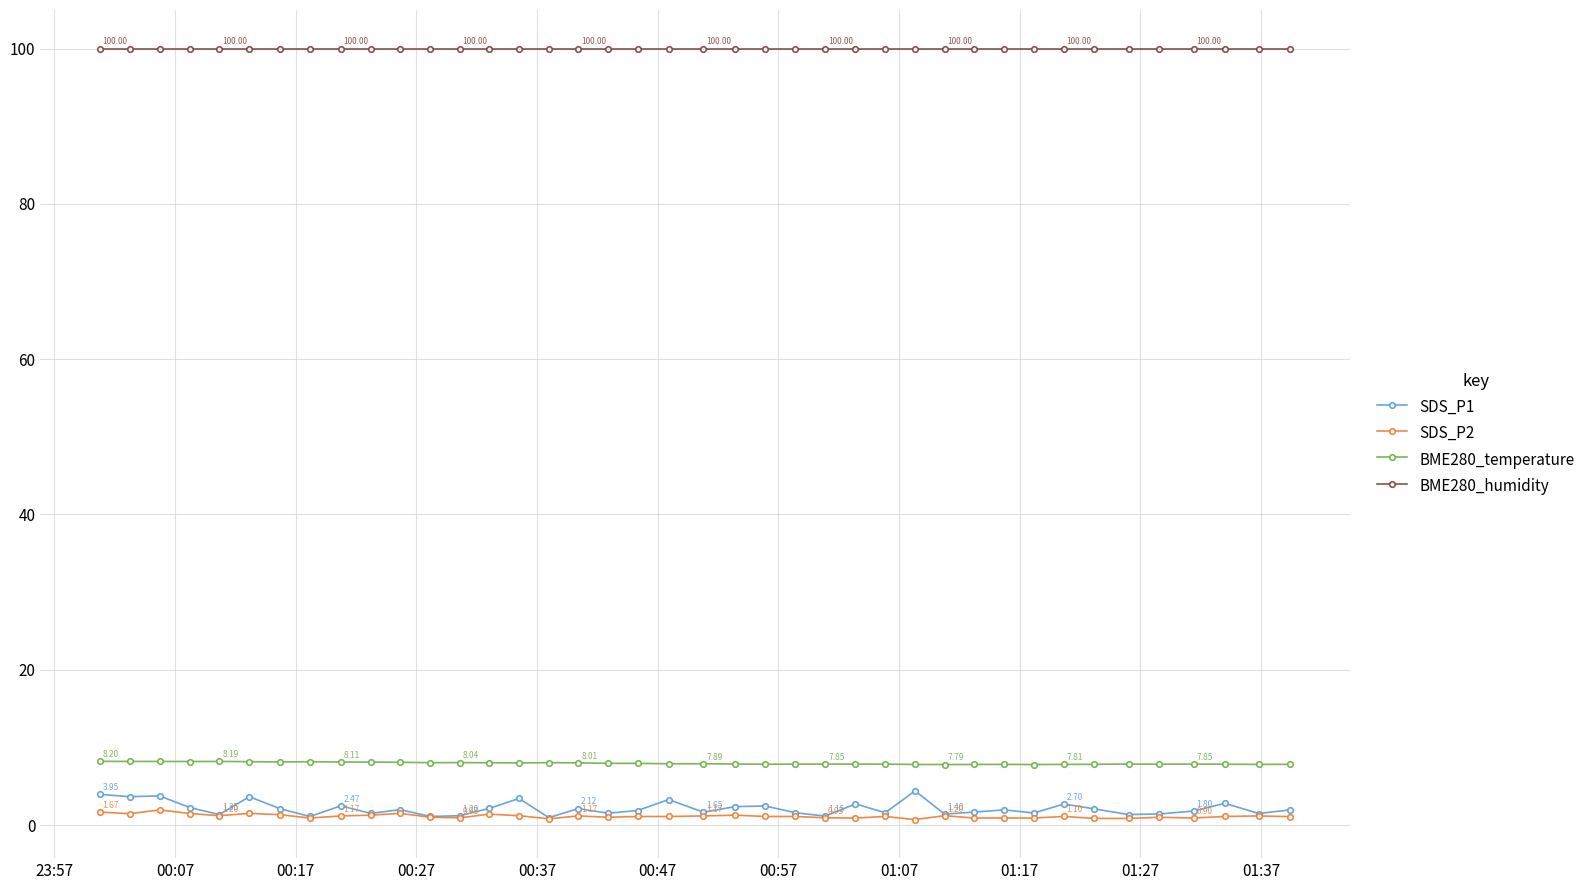

List the series in order of their peak value, lowest first.

SDS_P2, SDS_P1, BME280_temperature, BME280_humidity